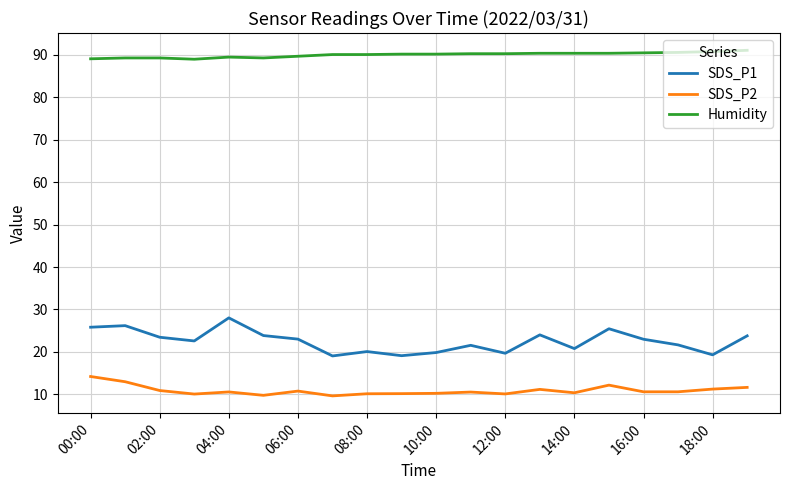

Which series has the largest total across all categories?

Humidity